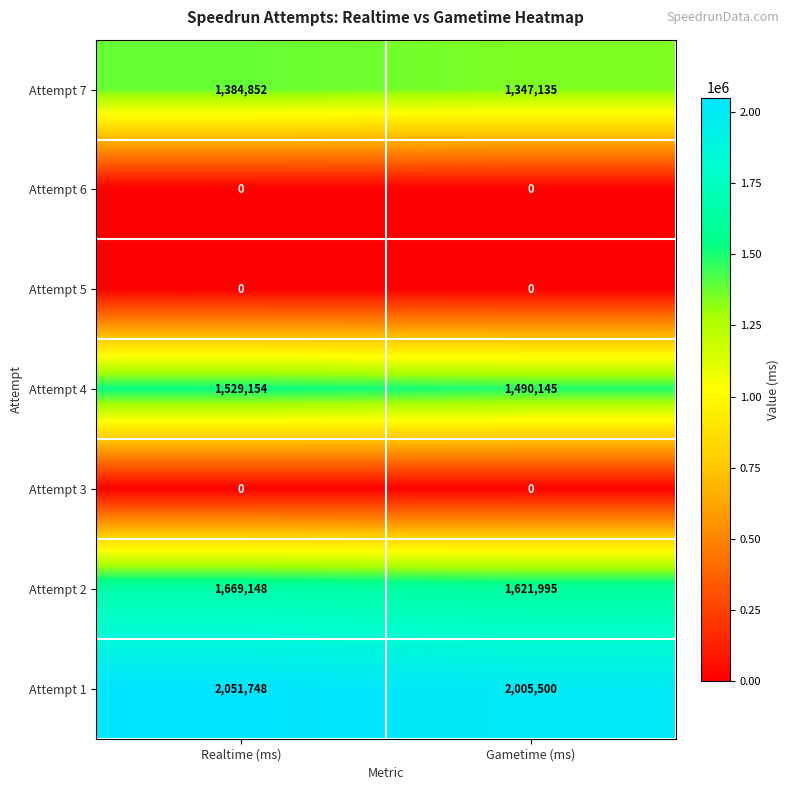

List the labels in order of Attempt 2 value, smallest first.

Gametime (ms), Realtime (ms)